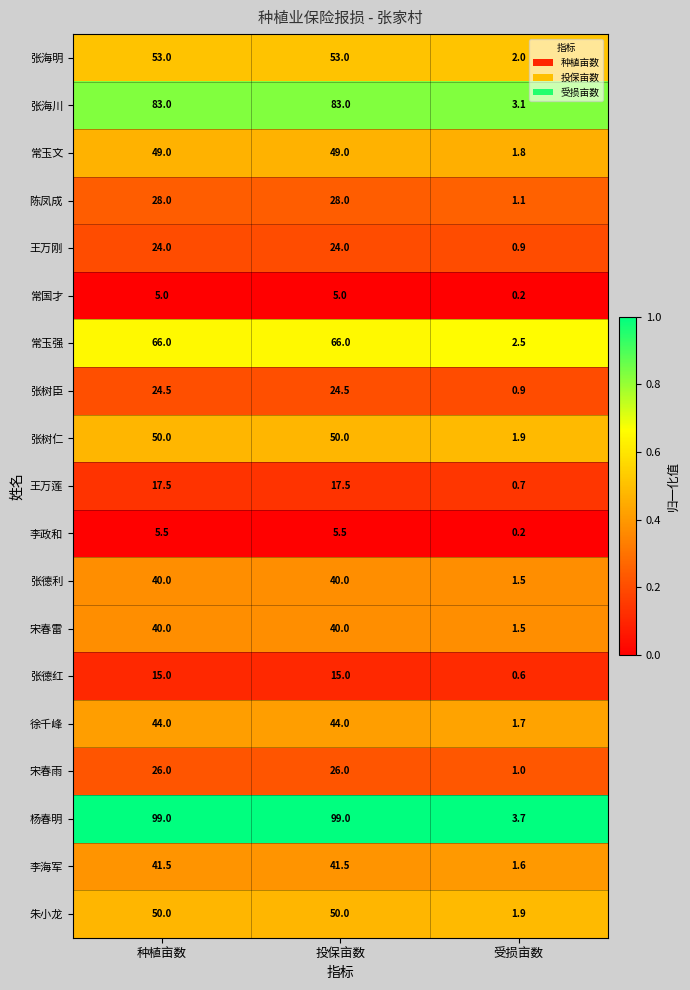

Is it true that 李政和 equals 5.5 at 种植亩数?

True